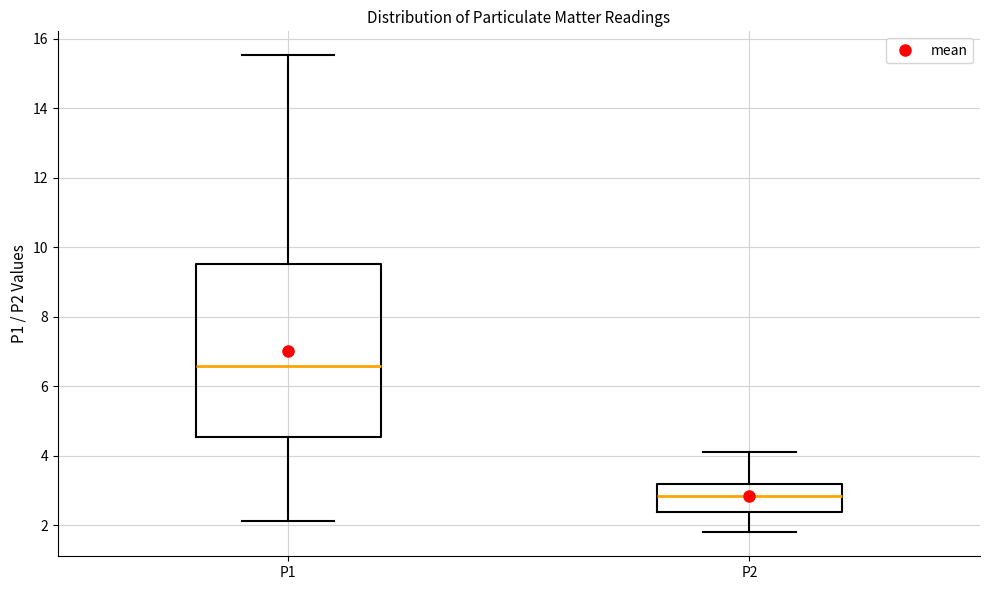

Which box is the tallest, from its lower edge to its upper edge?

P1